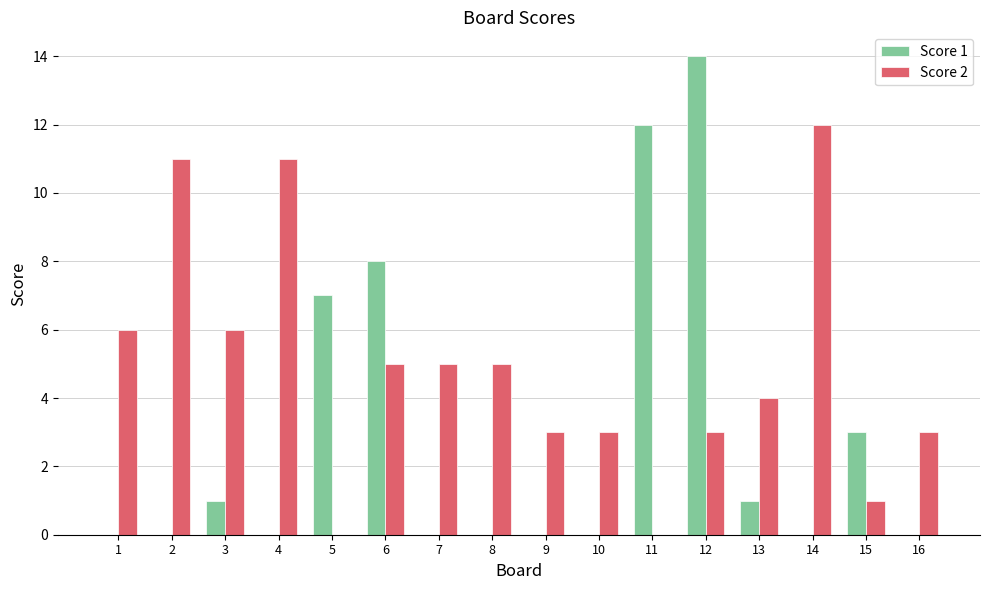

What are all the series names shown in the legend?

Score 1, Score 2